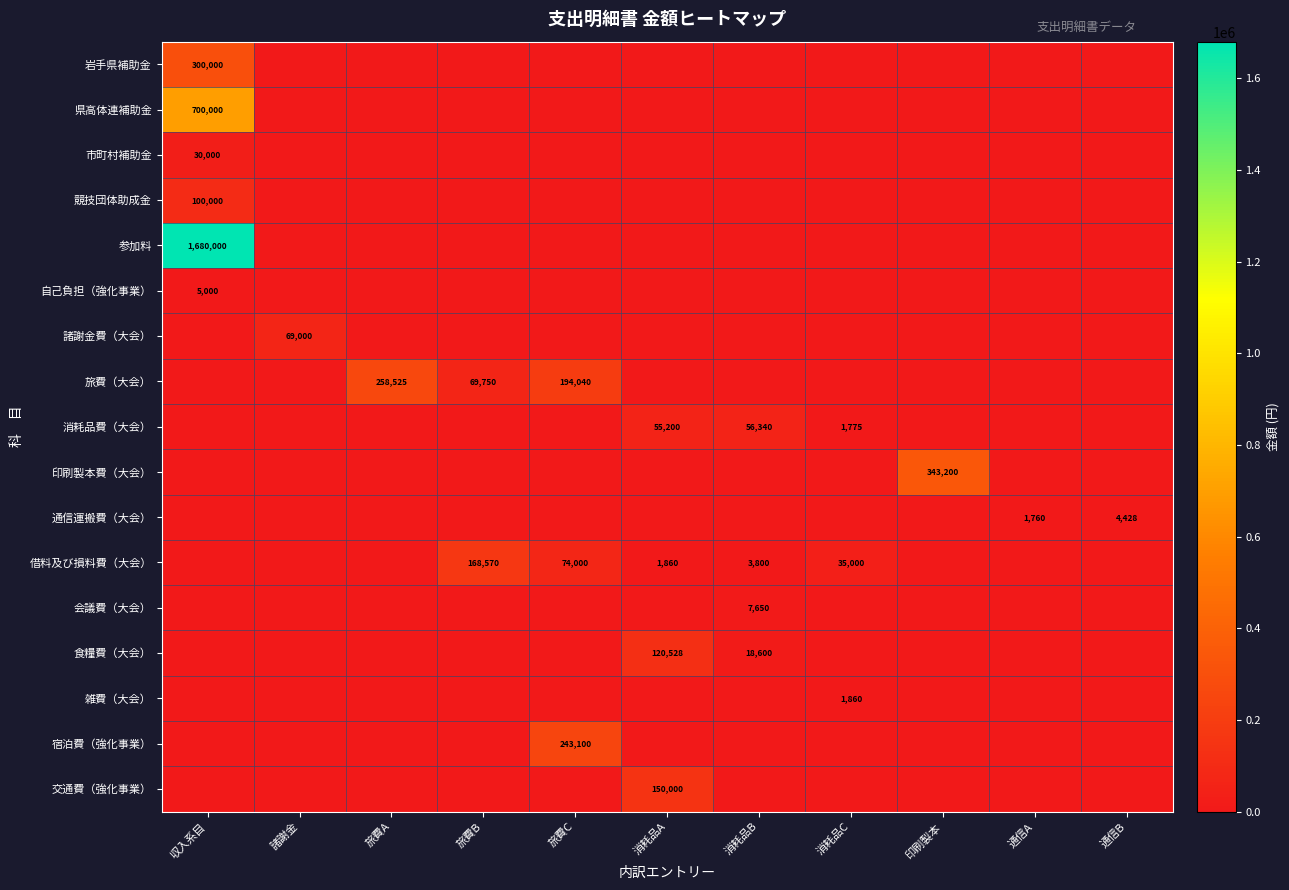

Where is 借料及び損料費（大会） nearest to the value 84285?

旅費C